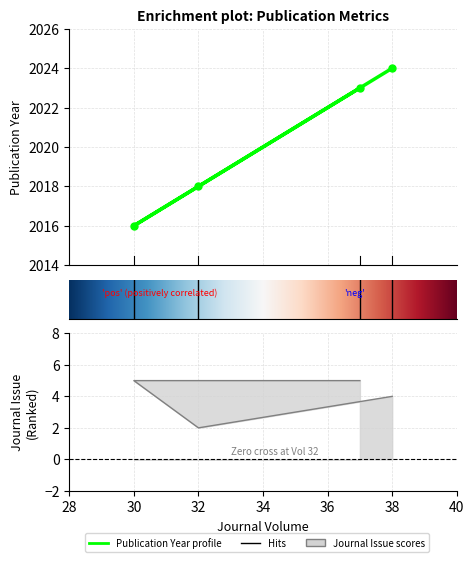

Which label corresponds to the smallest value in the chart?

32